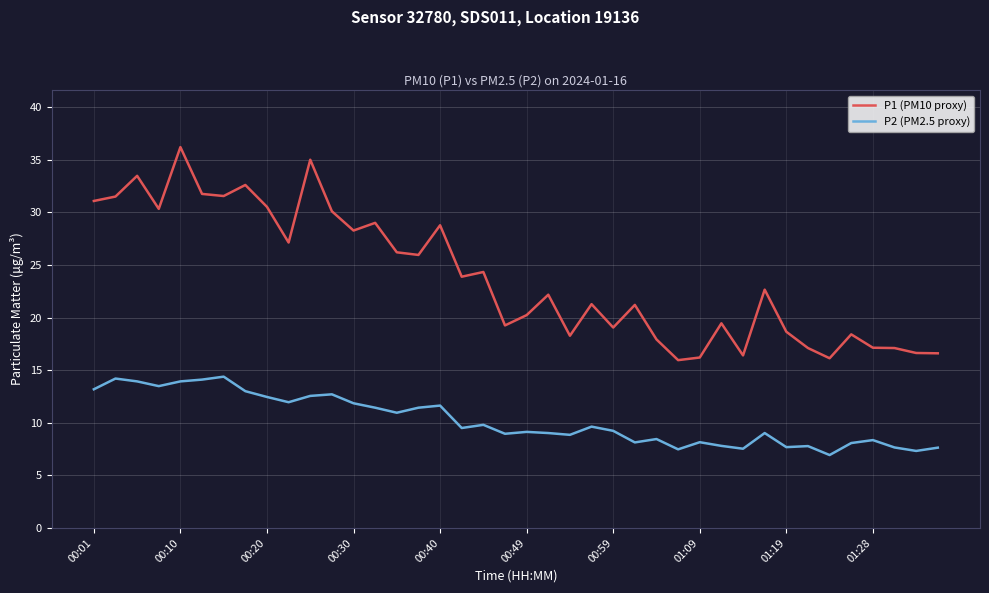

Which series has the largest total across all categories?

P1 (PM10 proxy)